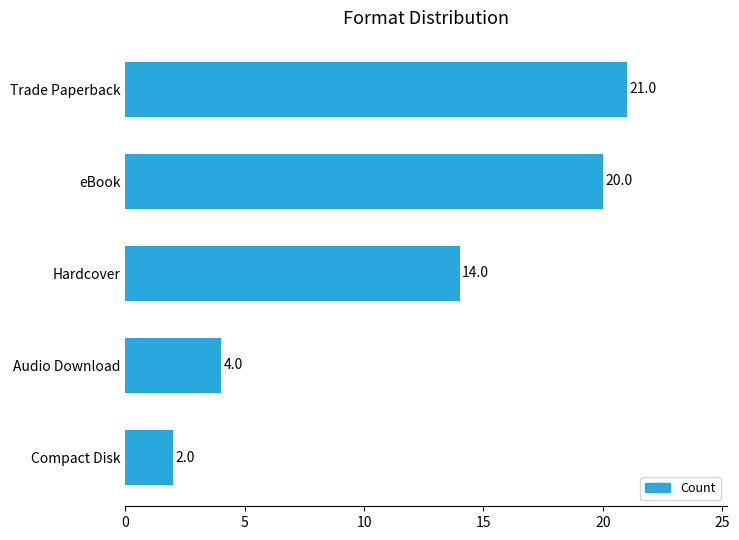

What is the average value?

12